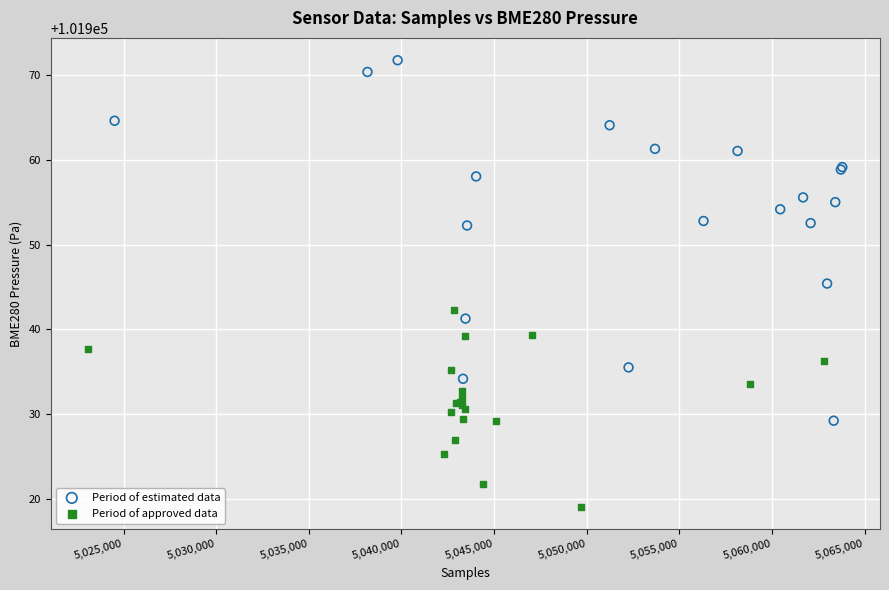

Which series contains the lowest Y value?

Period of approved data